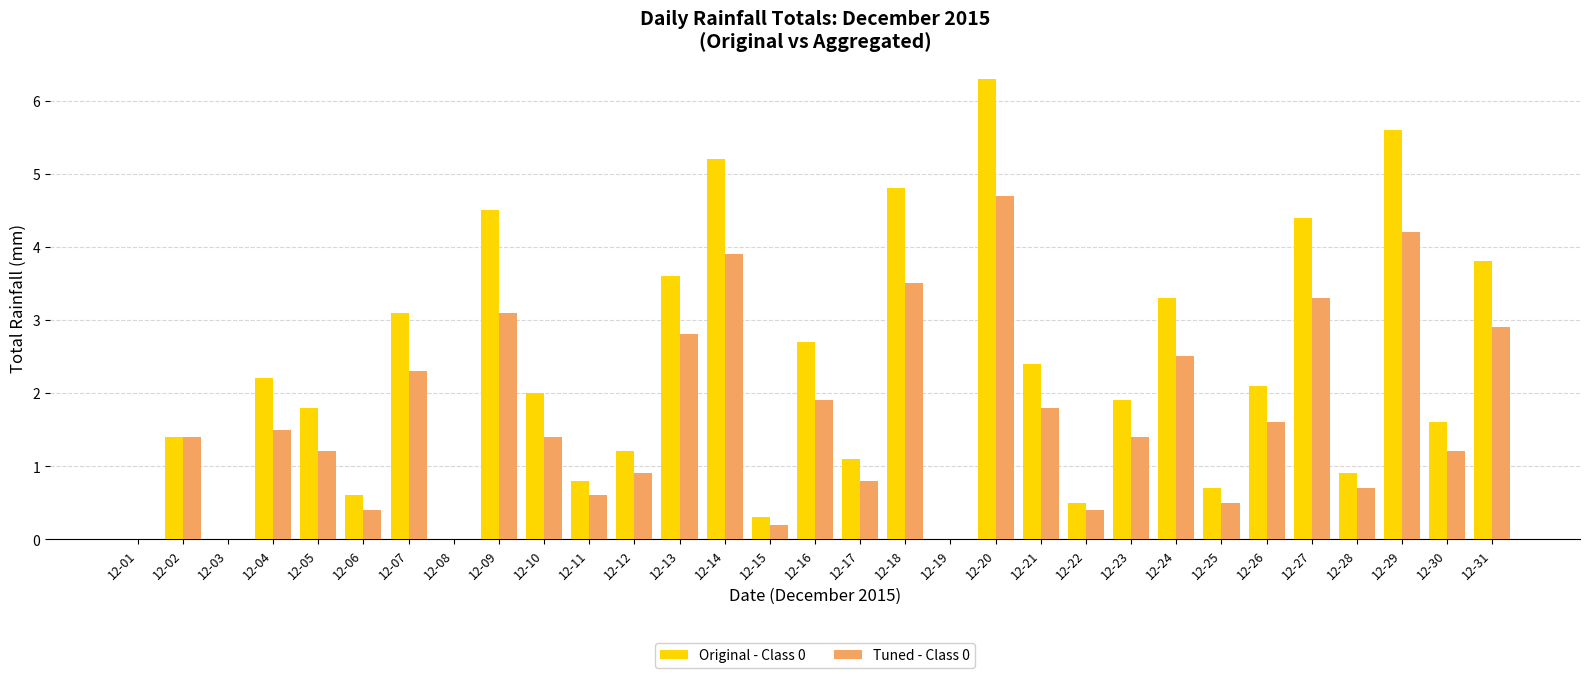

True or false: Tuned - Class 0 has a value of 0.6 at 12-11.

True